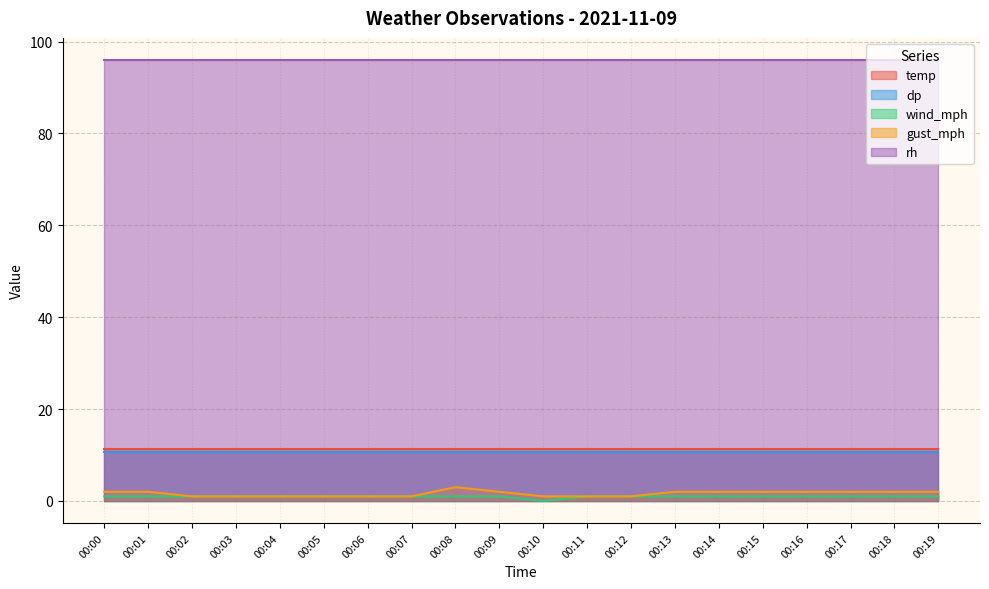

What are all the series names shown in the legend?

temp, dp, wind_mph, gust_mph, rh